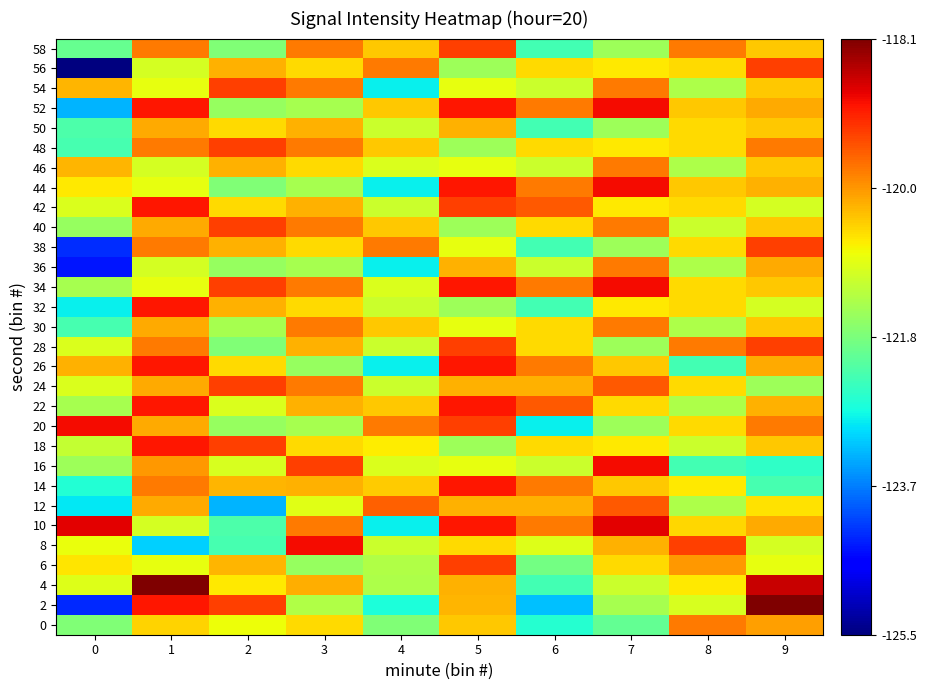

Rank the series by their maximum value, from lowest to highest.

50, 0, 30, 36, 46, 12, 6, 24, 28, 38, 40, 48, 54, 56, 58, 14, 18, 22, 26, 32, 42, 8, 16, 20, 34, 44, 52, 10, 2, 4